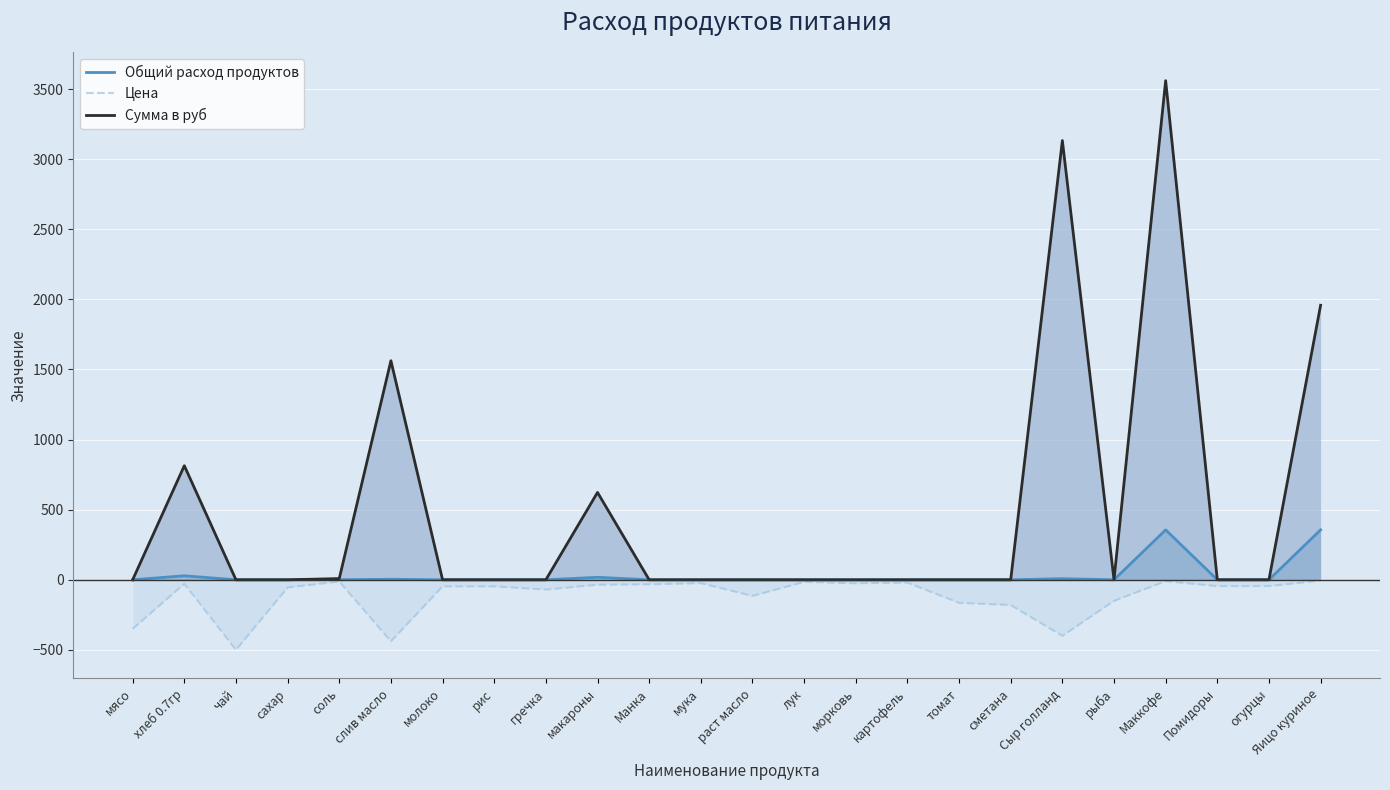

How many lines are shown in the chart?

3